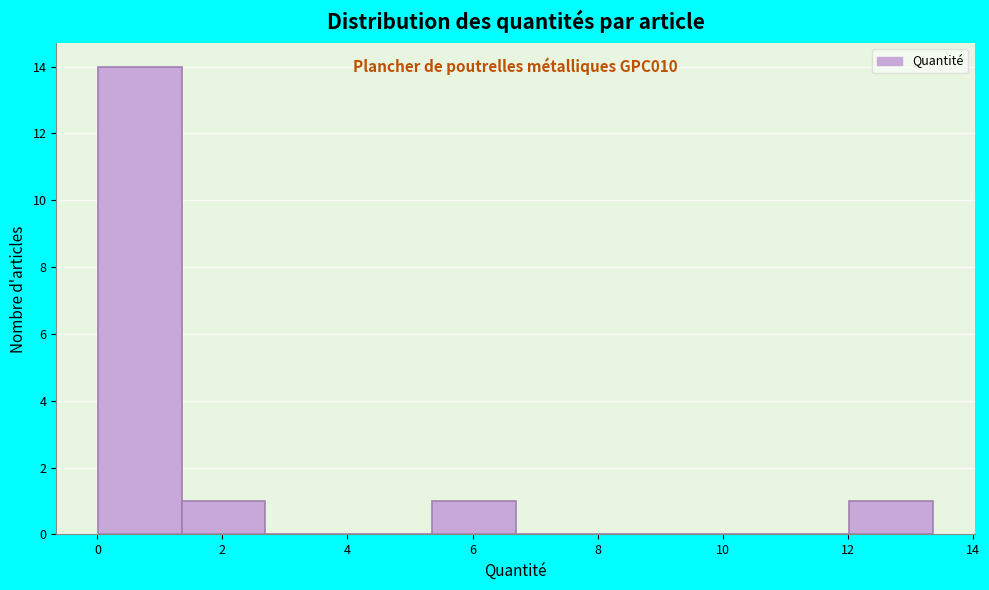

Over which range of the x-axis is the bar tallest?

0.0 to 1.4